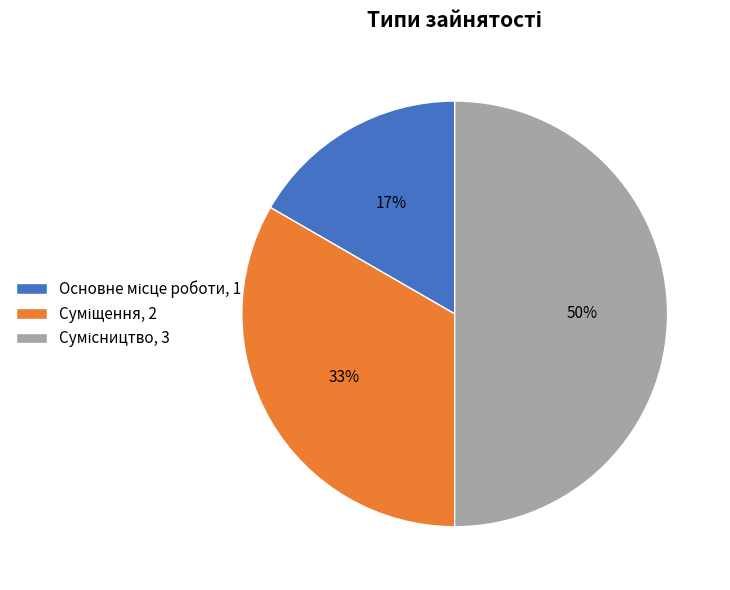

To the nearest percent, what is the difference between the largest and smallest slice percentages?

33%